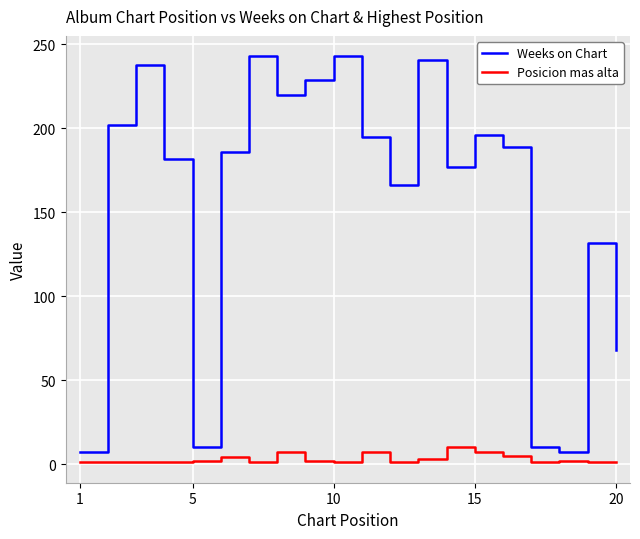

Which series has the largest range (max minus min)?

Weeks on Chart